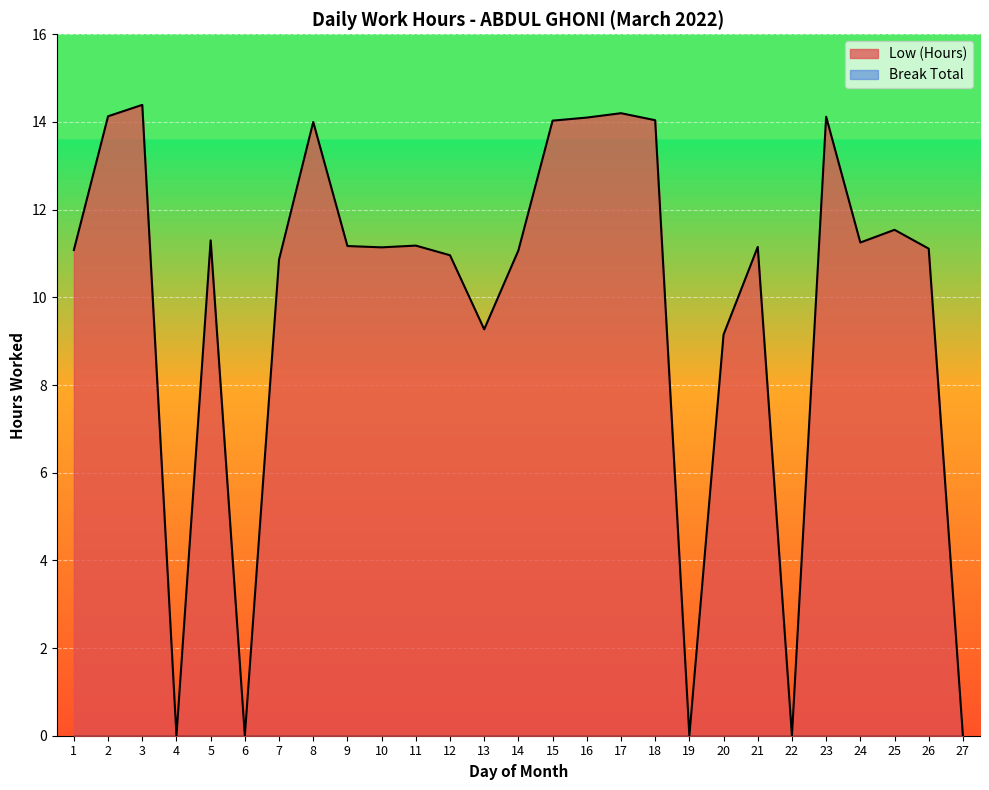

How many data points are less than 11?

9